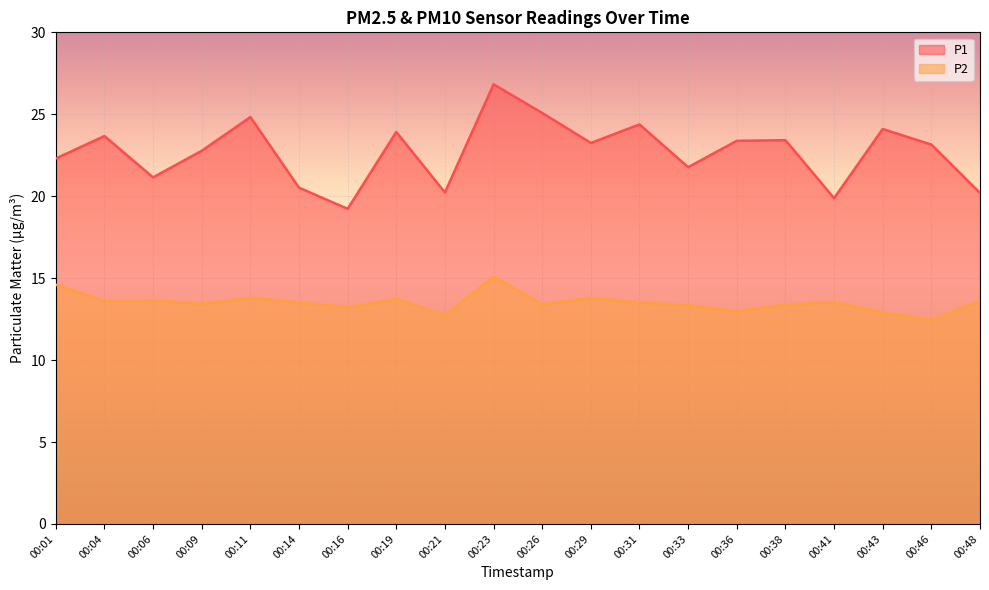

What is the value of the P2 point at the 10th from the left?

15.1